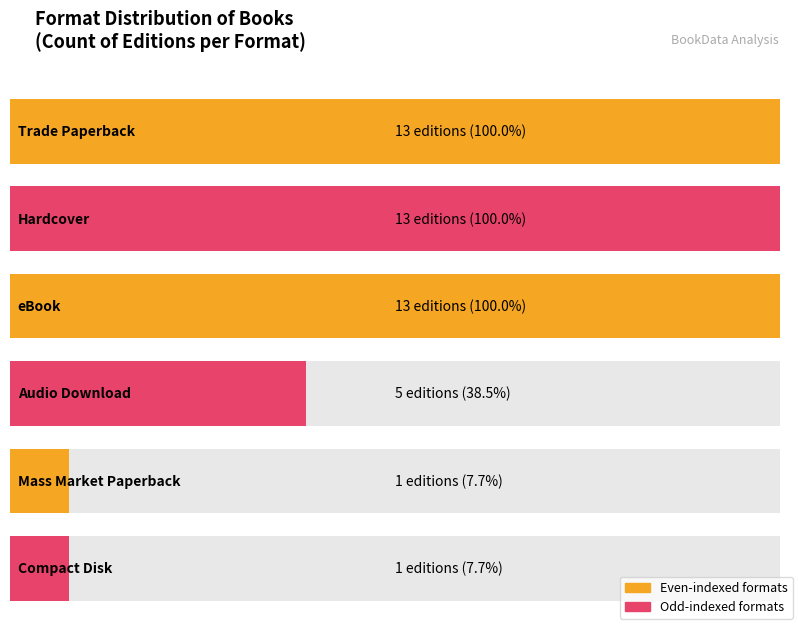

Which label corresponds to the smallest value in the chart?

Mass Market Paperback